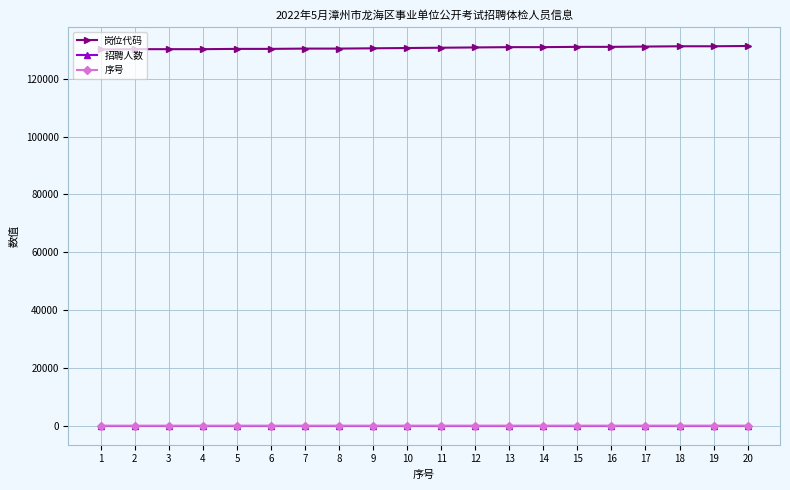

What is the difference between the maximum and second lowest values in the 岗位代码 series?

1100